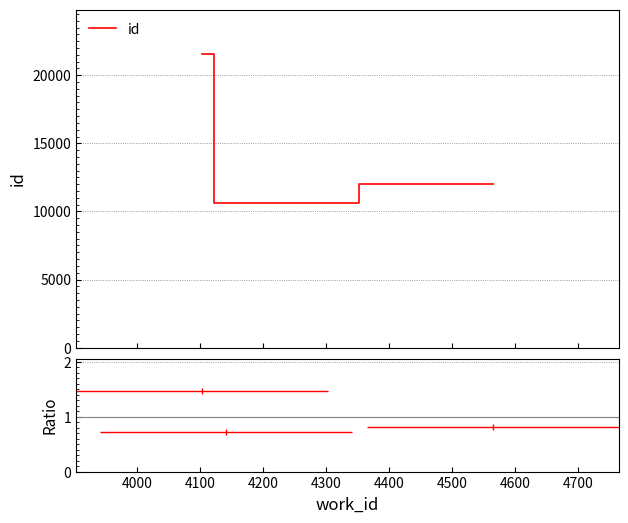

What is the sum of all values?

44216